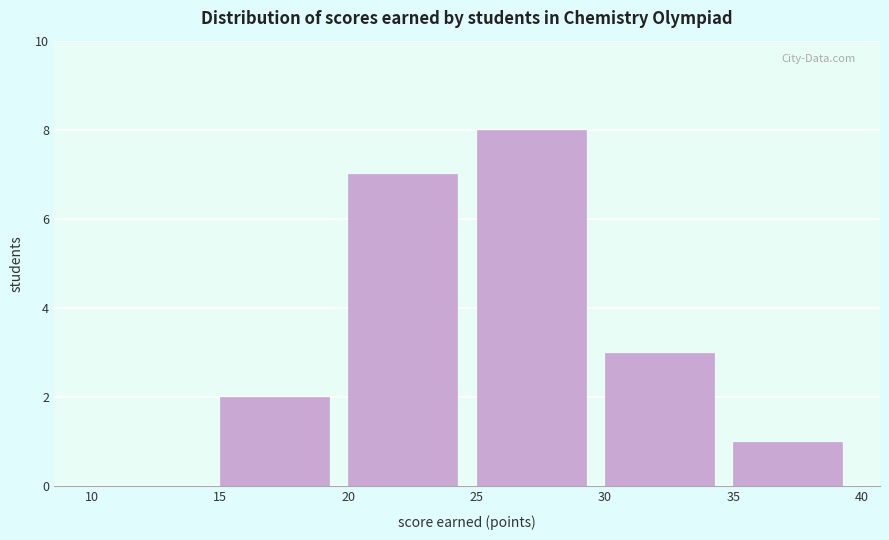

How tall is the bar that spans 35 to 40 on the x-axis? The values are not printed on the chart, so give them approximately, as read against the axis.

1